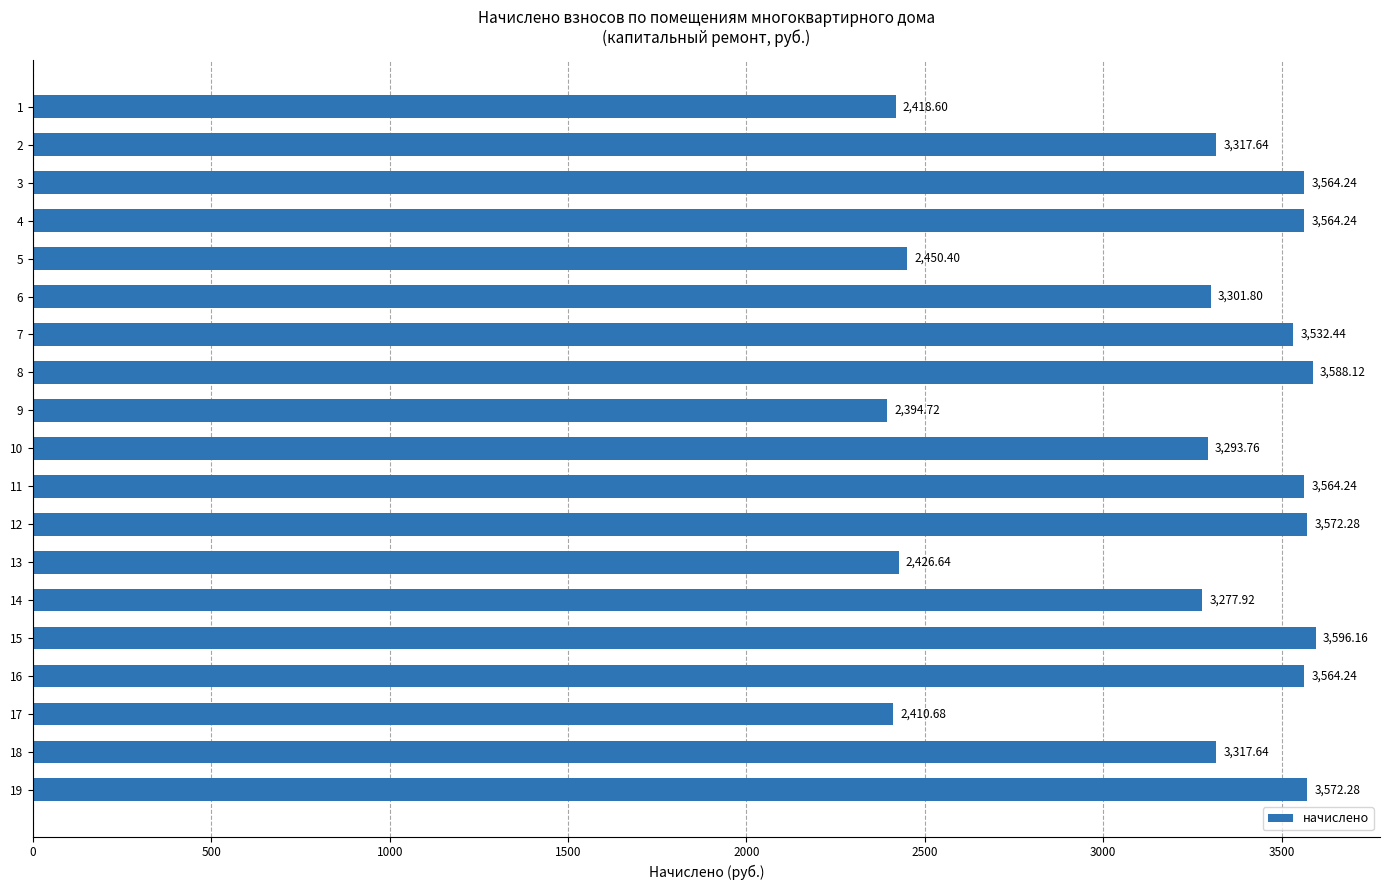

What is the sum of the values at 18 and 2?

6635.3